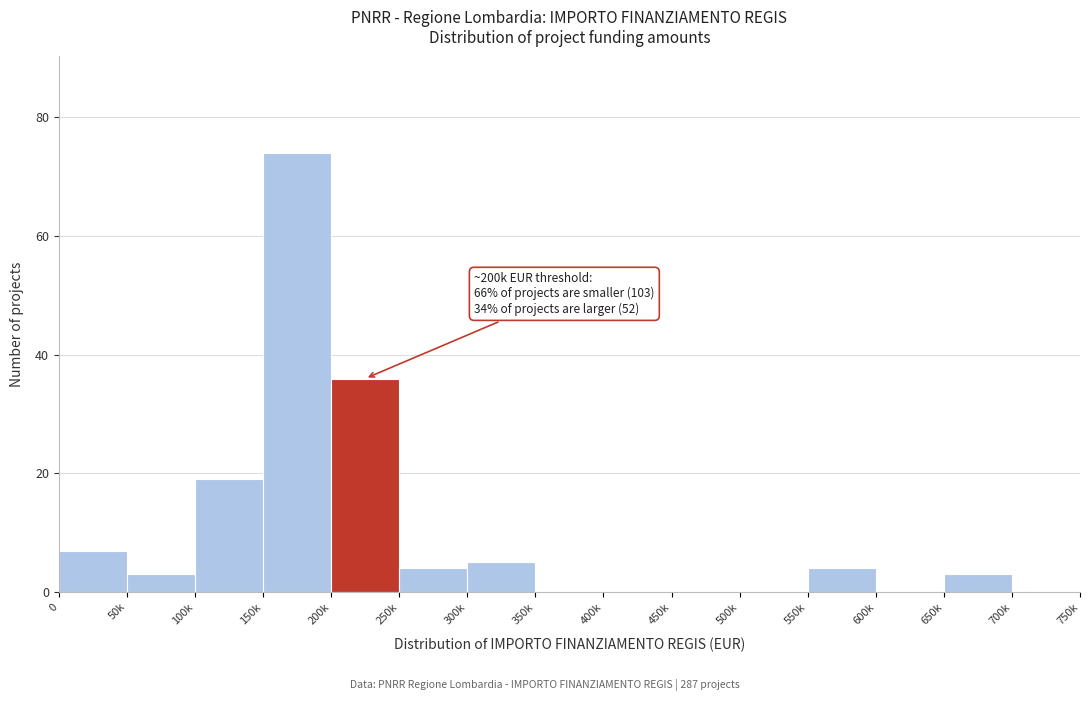

True or false: the data shows 51 at 400k.

False